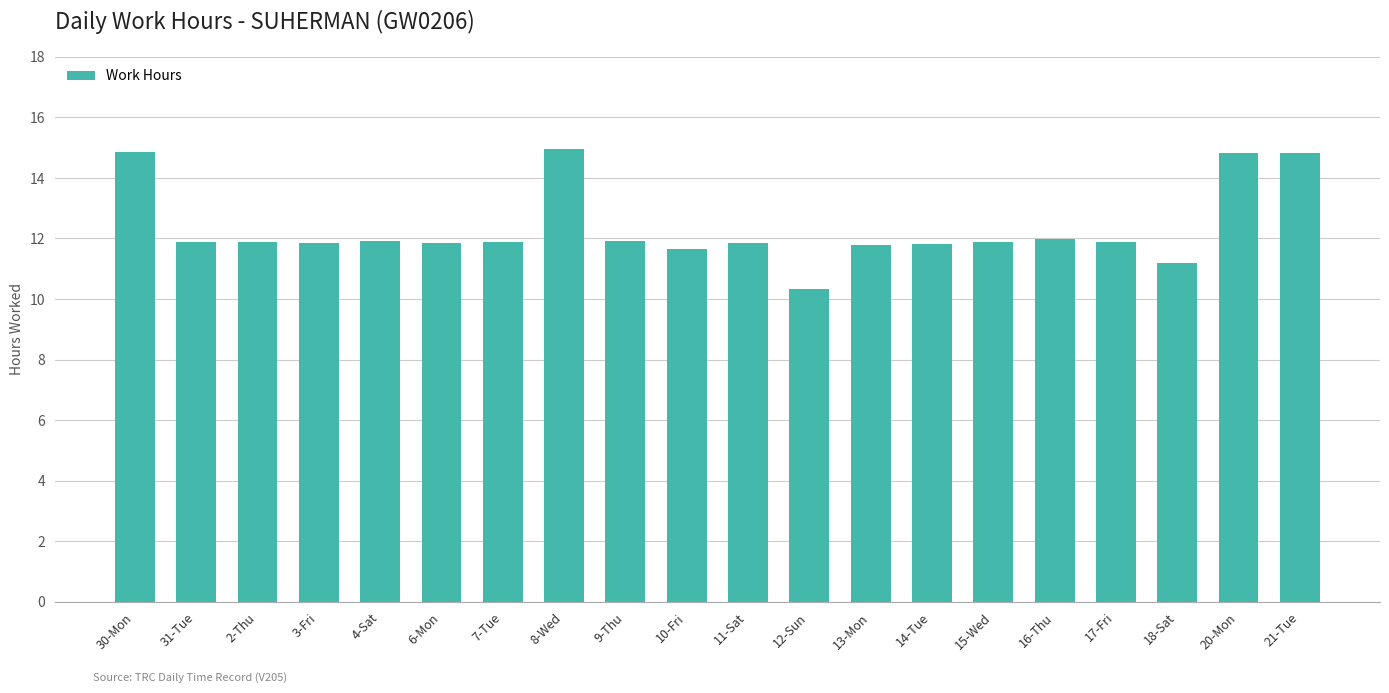

Which has a higher value, 12-Sun or 6-Mon?

6-Mon